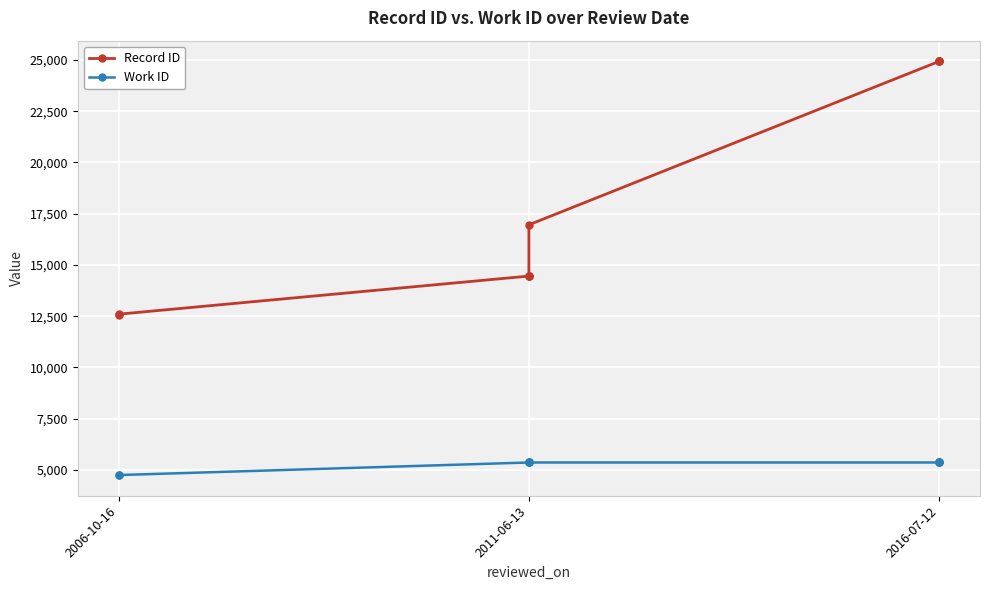

What are all the series names shown in the legend?

Record ID, Work ID